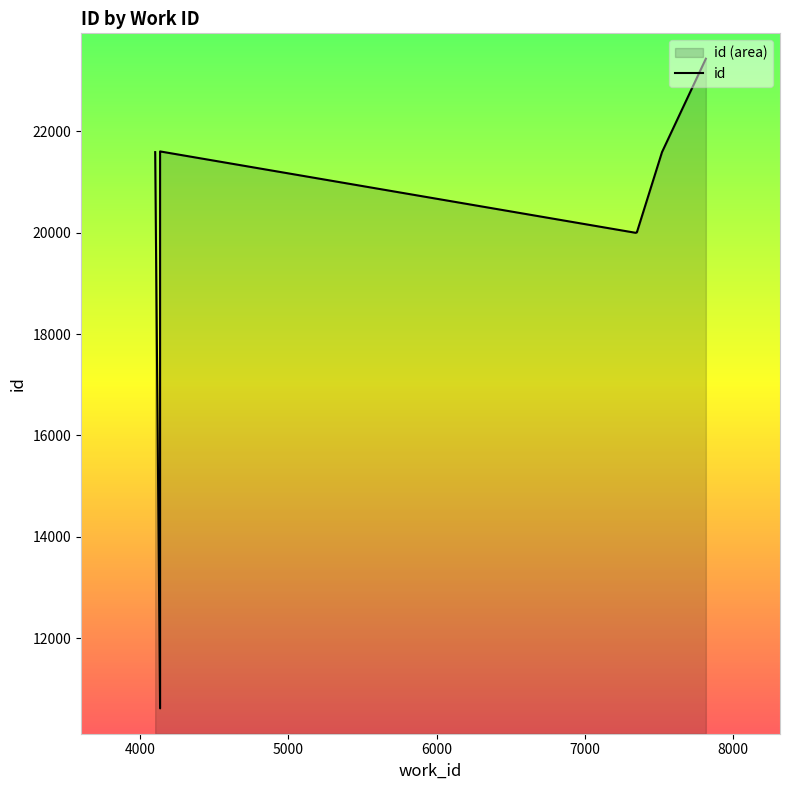

Is it true that the value at 7816 is 23425?

True